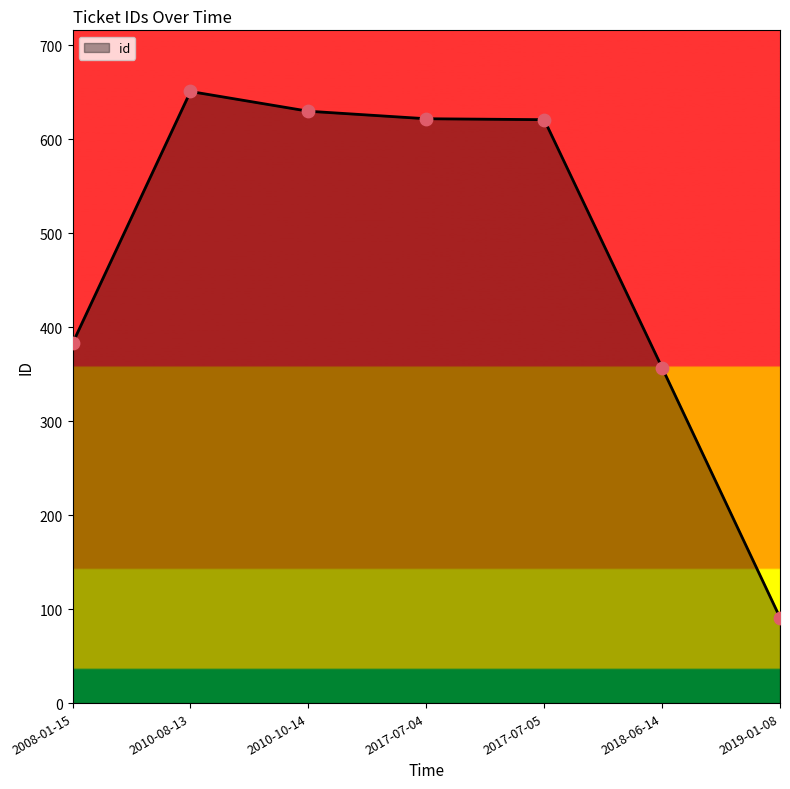

Approximately how many times larger is the value at 2019-01-08 compared to 2017-07-05?

0.1